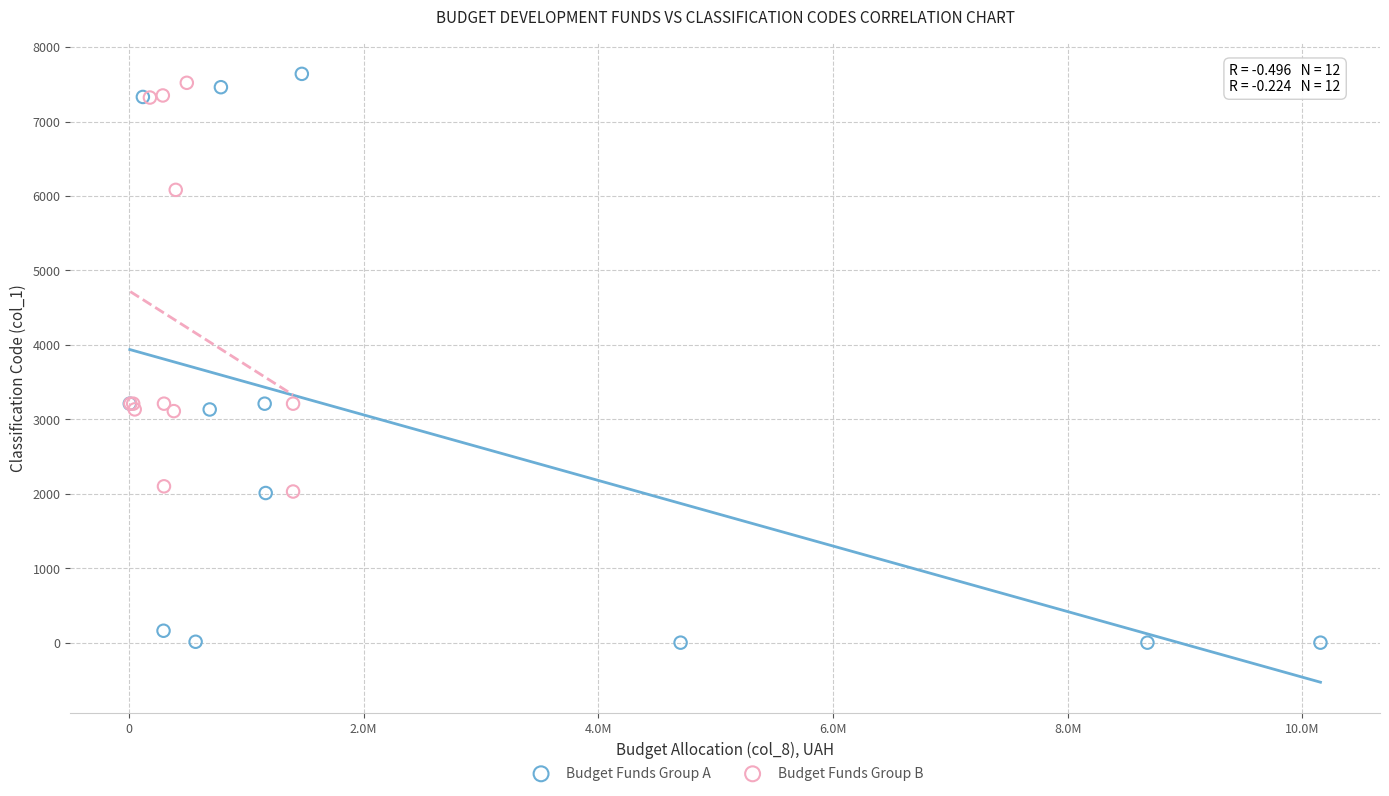

Which series has the widest spread of Y values?

Budget Funds Group A